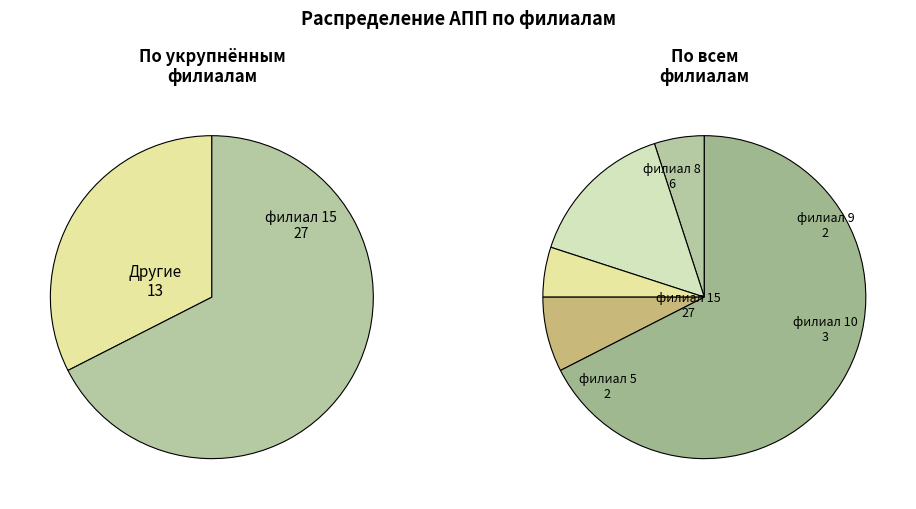

To the nearest percent, what is the difference between the филиал 5 and филиал 8 slice percentages?

10%